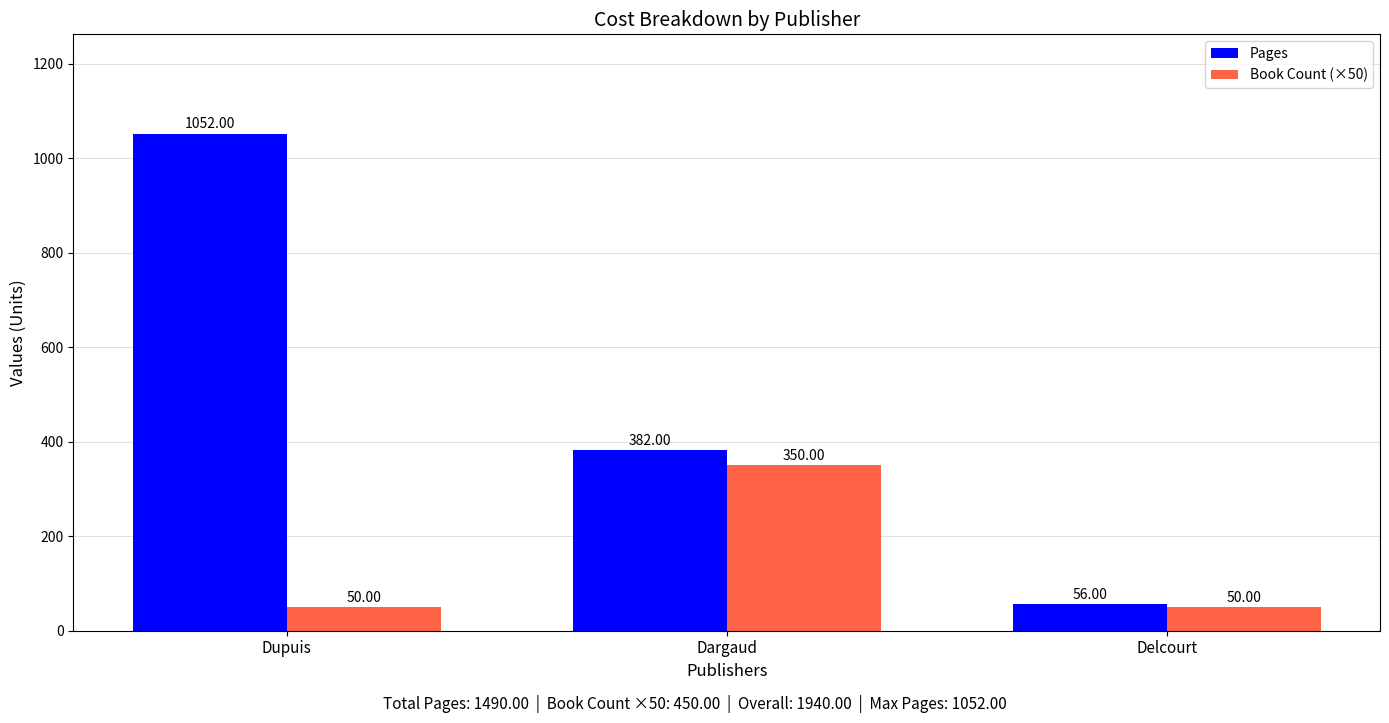

What is the label of the 2nd bar from the right?

Dargaud